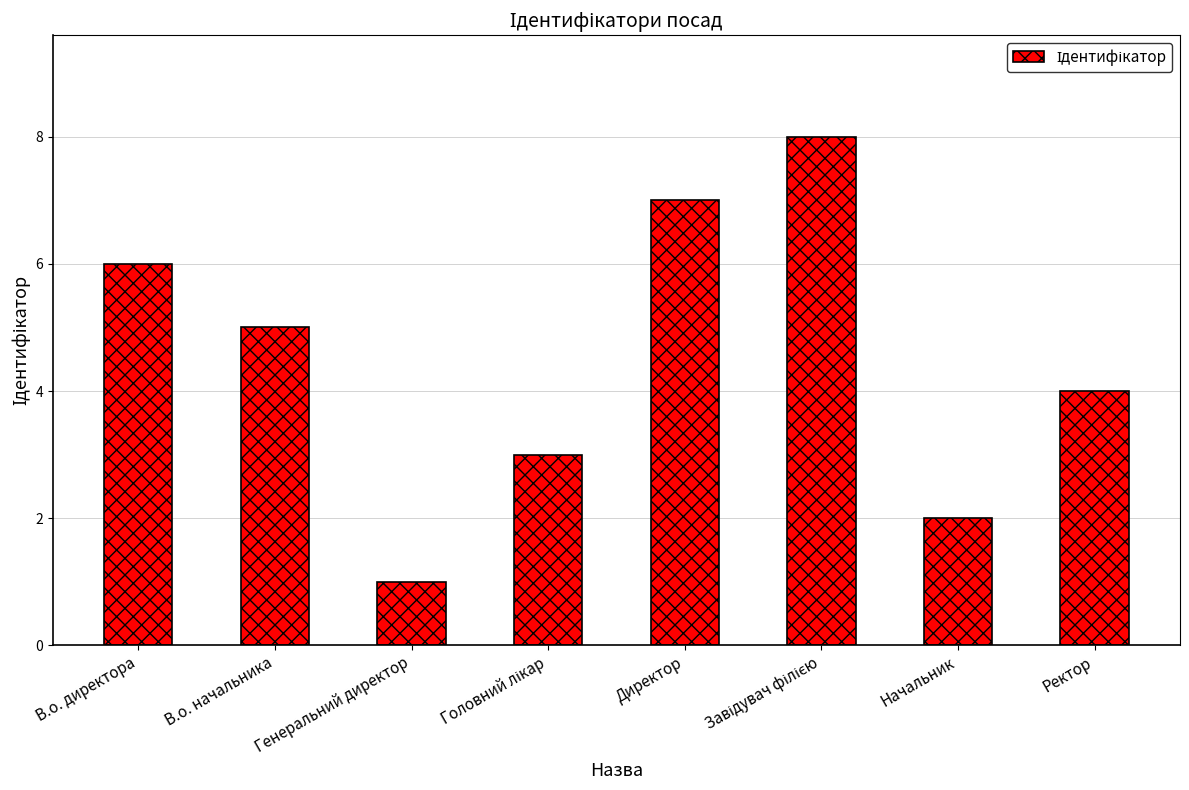

Reading left to right, transcribe all the data shown in this chart.

6	5	1	3	7	8	2	4